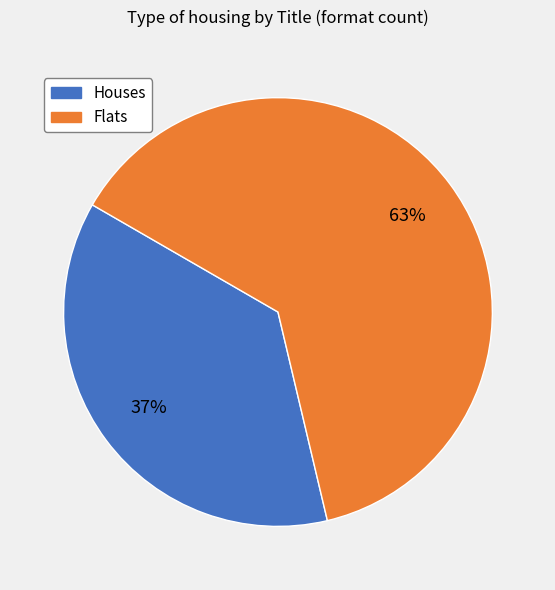

Does Flats represent more than half of the total?

Yes